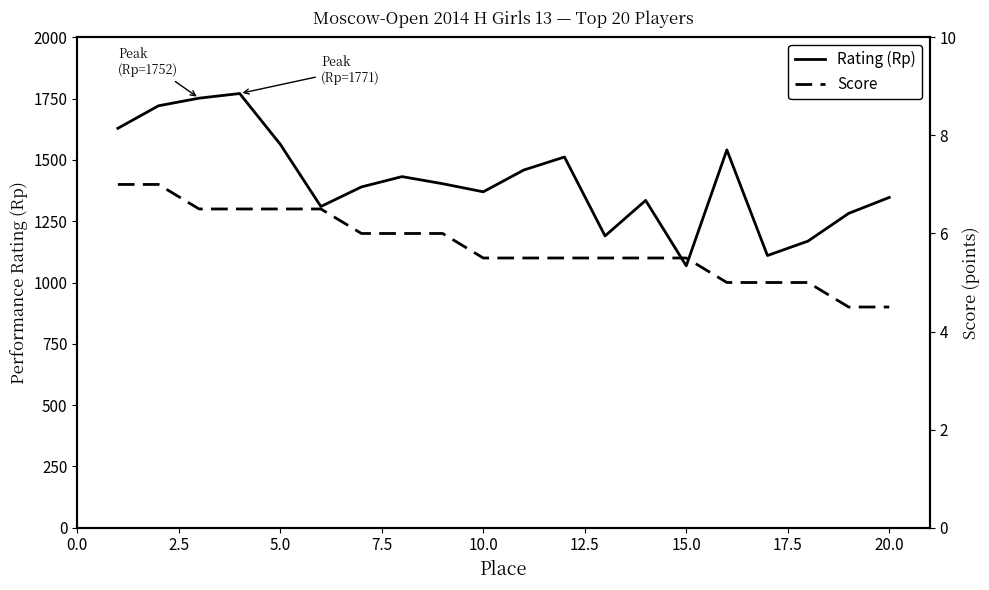

What is the minimum value for Rating (Rp)?

1068